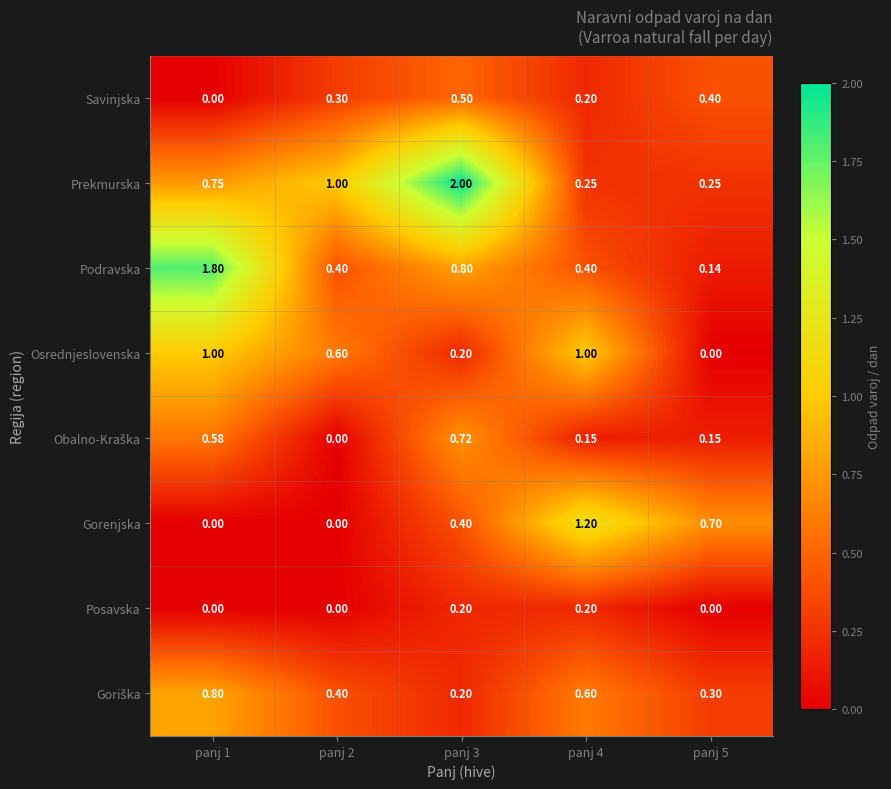

Which series has the largest range (max minus min)?

Prekmurska